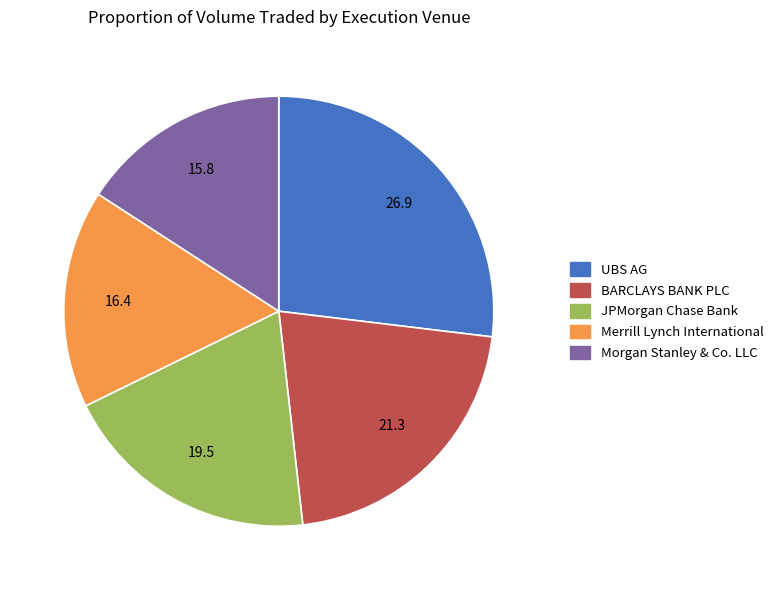

Is there a majority slice in this chart?

No